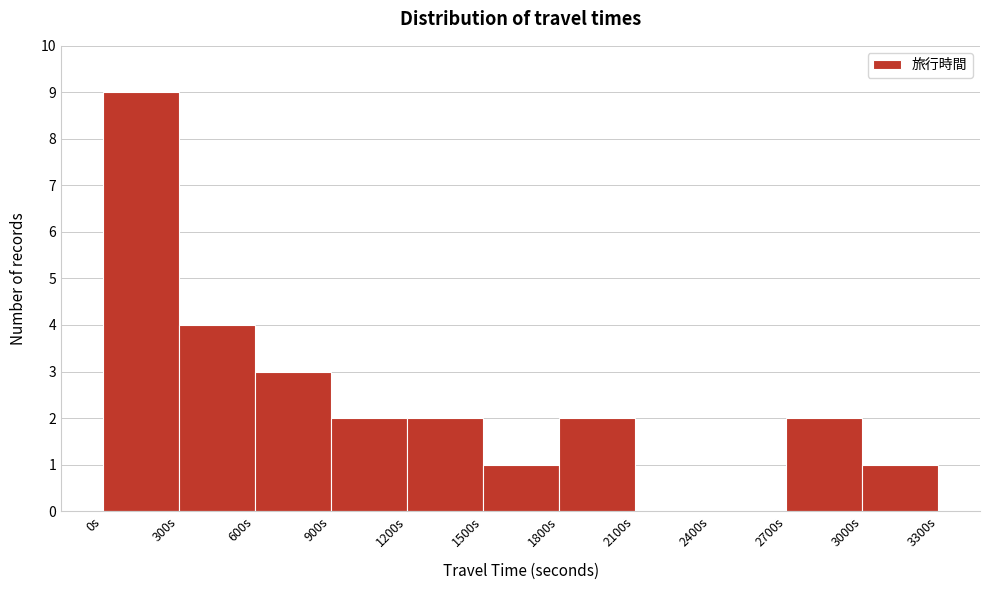

Reading left to right, transcribe this chart: for each bar, give the range it covers on the x-axis and its height. The values are not printed on the chart, so give them approximately, as read against the axis.

0 to 300: 9
300 to 600: 4
600 to 900: 3
900 to 1200: 2
1200 to 1500: 2
1500 to 1800: 1
1800 to 2100: 2
2100 to 2400: 0
2400 to 2700: 0
2700 to 3000: 2
3000 to 3300: 1